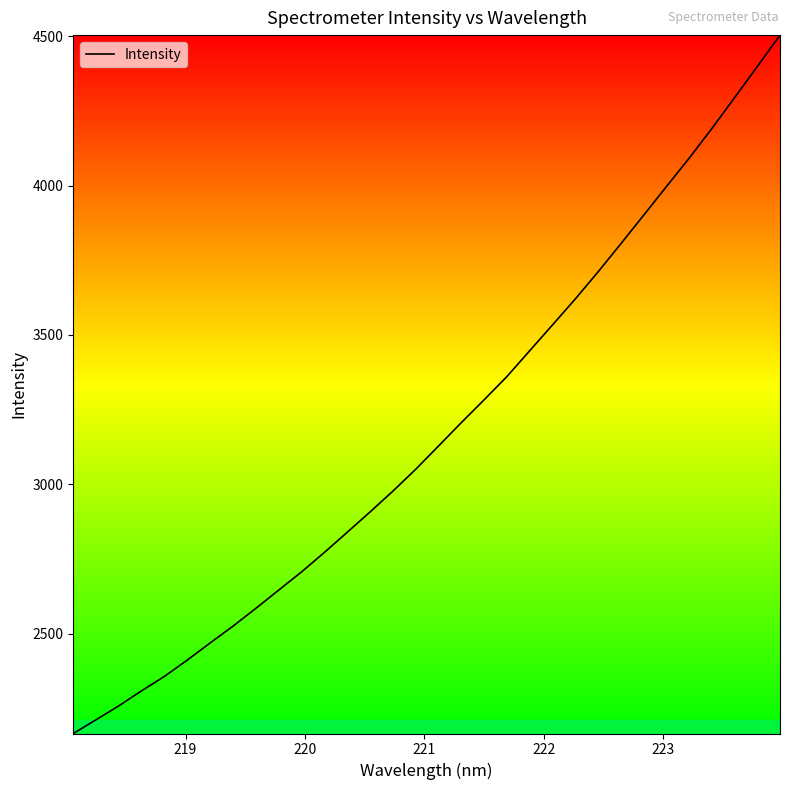

What is the maximum value shown in the chart?

4504.3